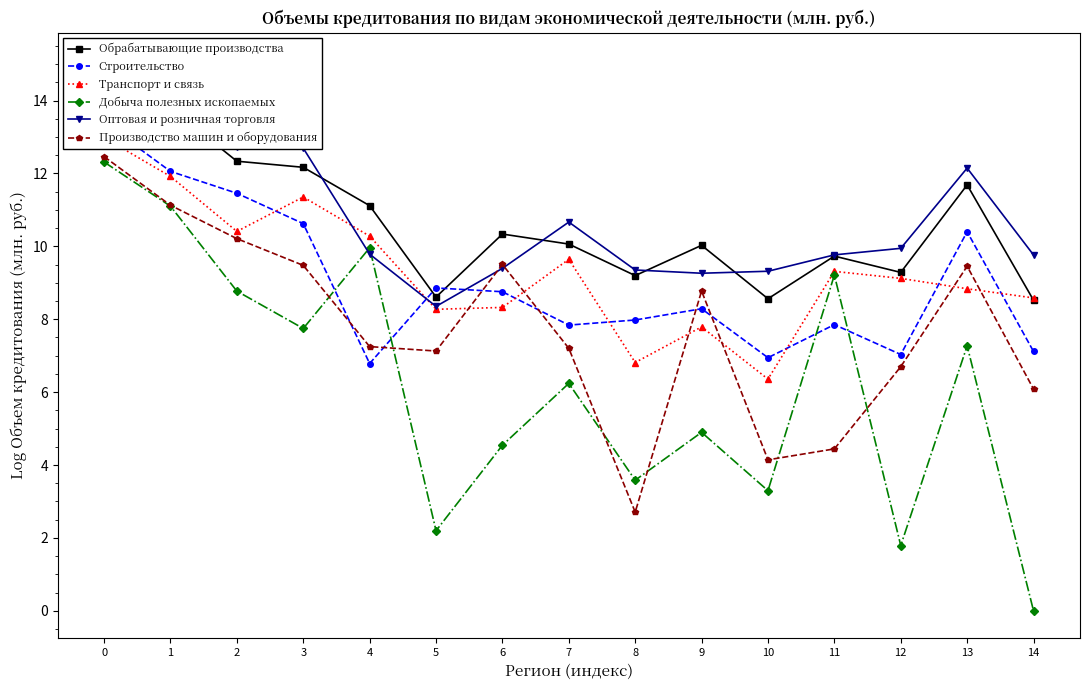

Where is the first local maximum for Строительство?

5